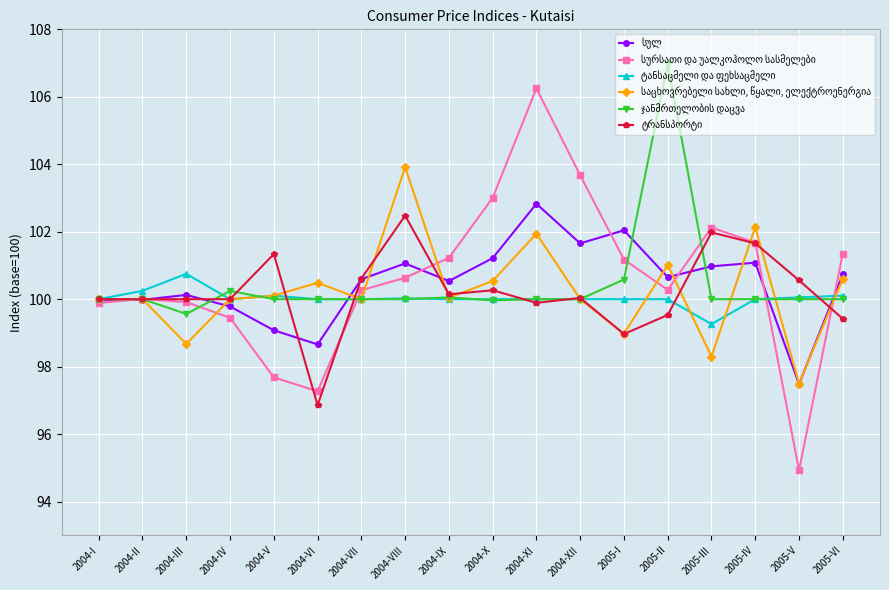

What is the total value across all series at 2004-VIII?

608.1